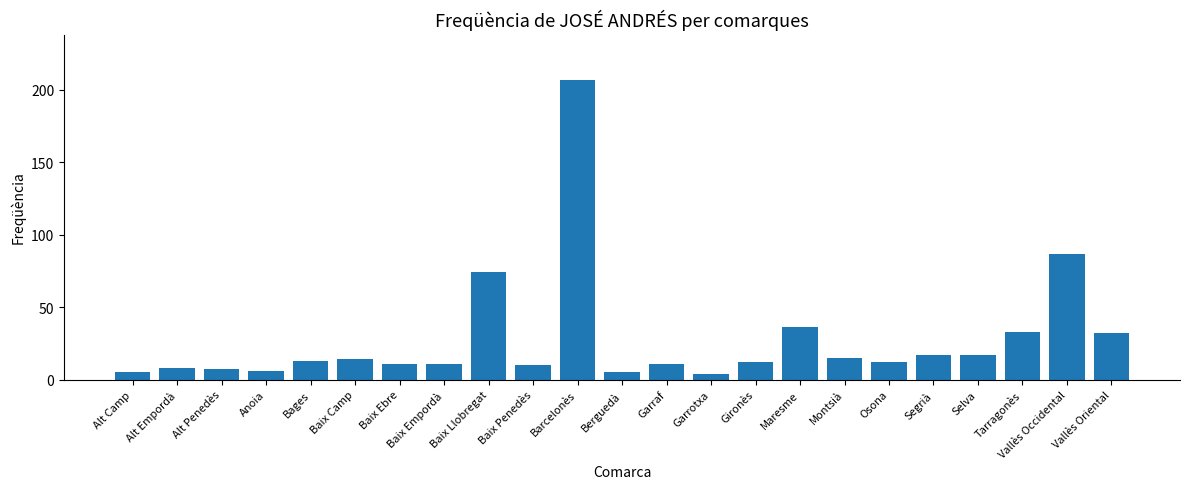

What is the minimum value shown in the chart?

4